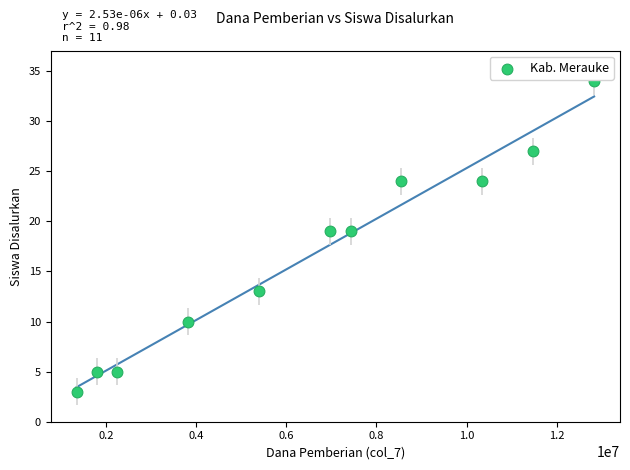

What is the average Y value?

17